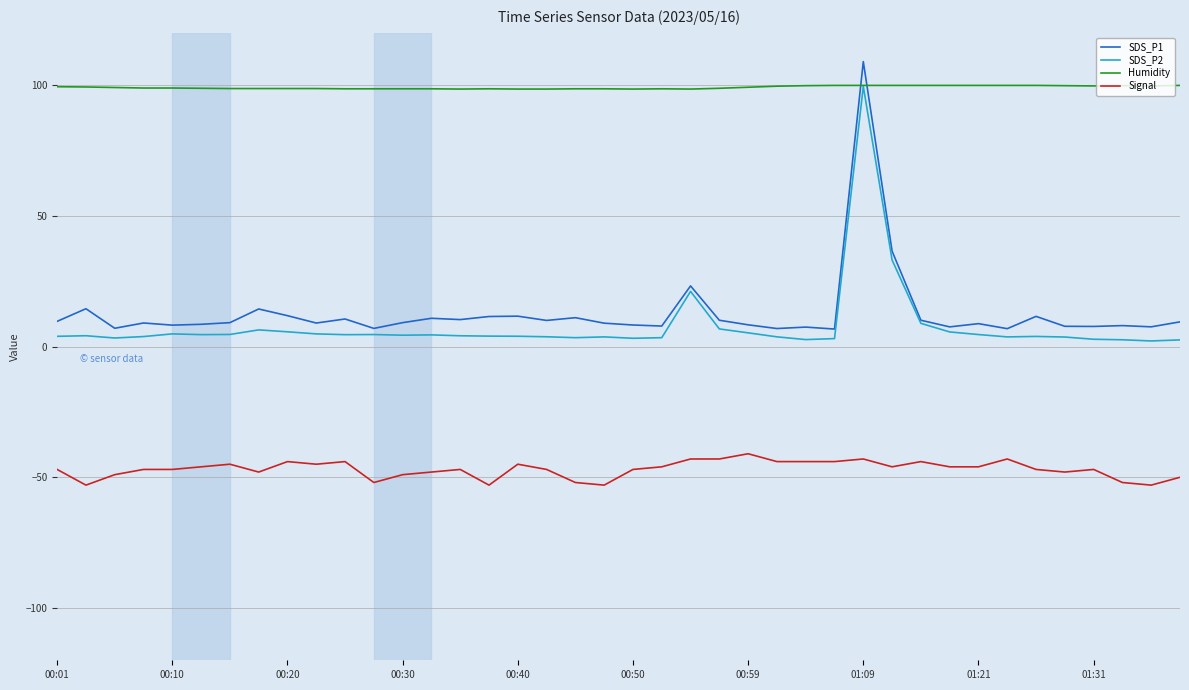

Which series has the largest total across all categories?

Humidity